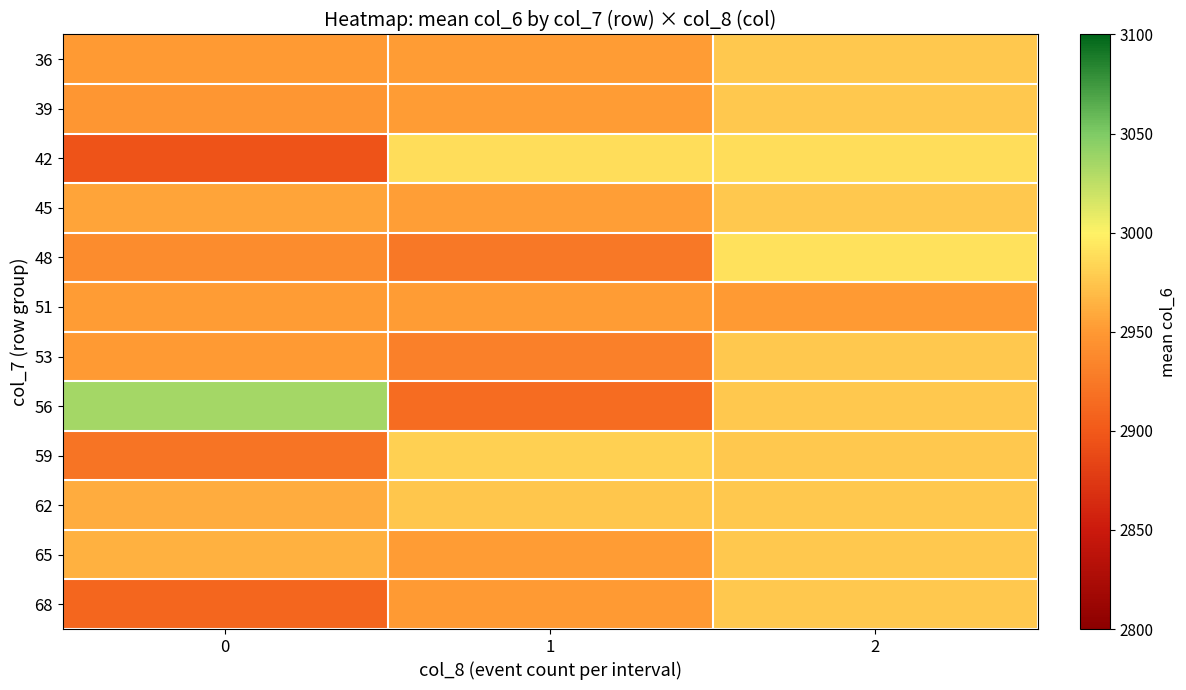

What is the total value across all series at 0?

35384.3